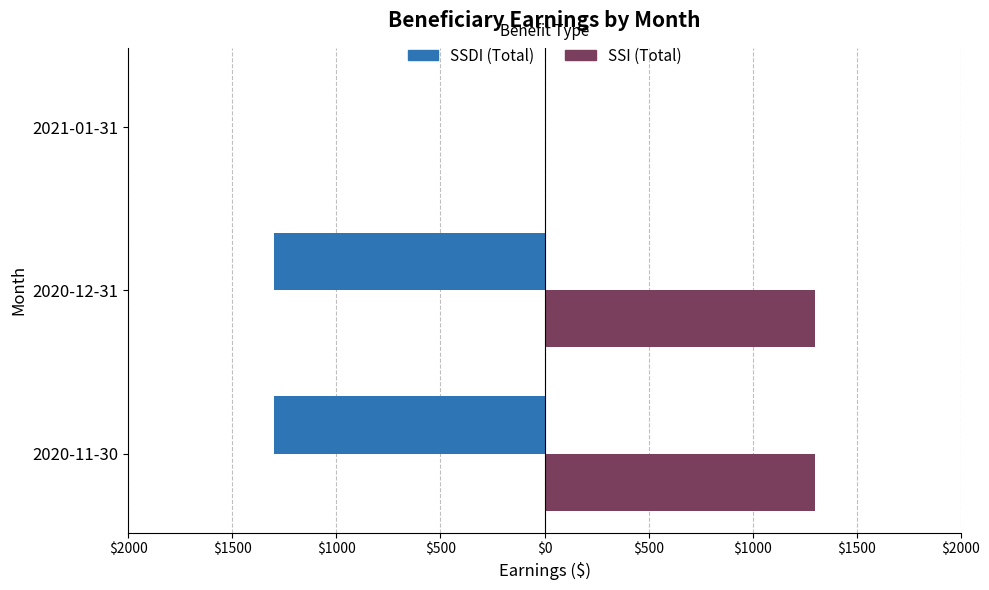

What is the smallest value displayed?

-1300